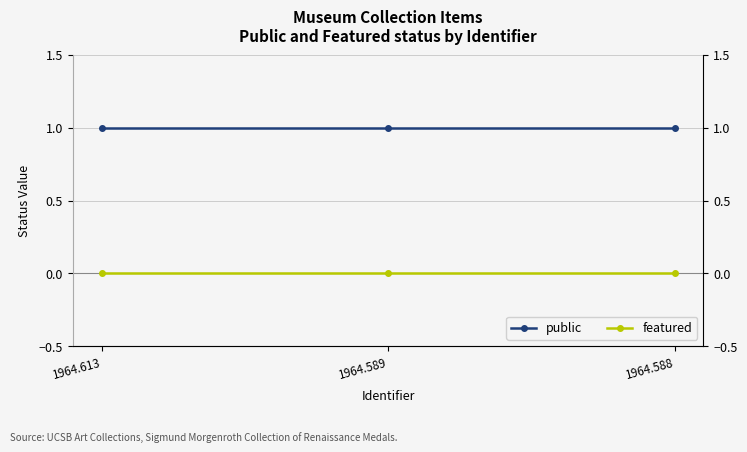

Which series has the largest total across all categories?

public